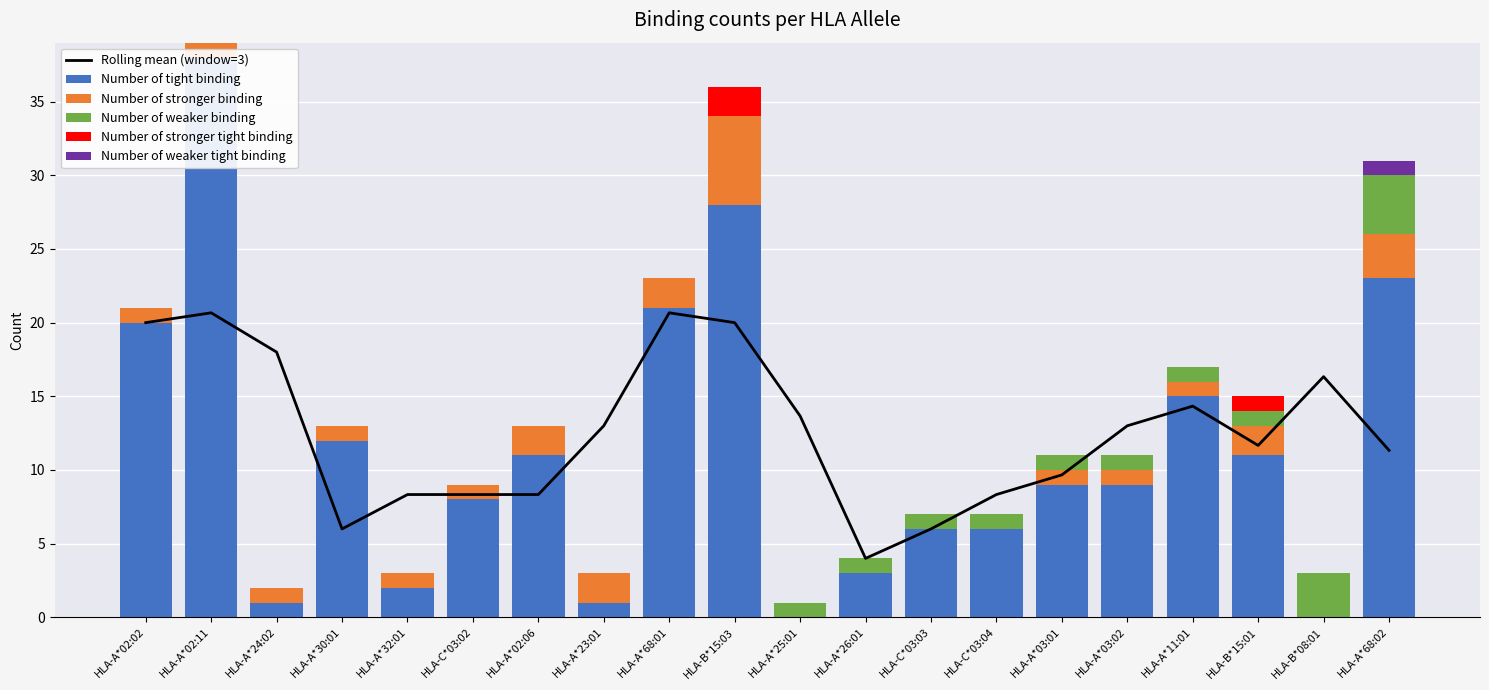

What value does the Number of weaker binding series have at HLA-A*68:02?

4.0